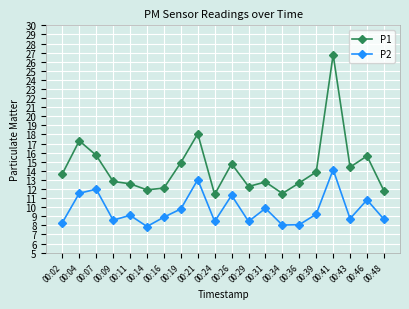

What is the difference between the maximum and minimum values in the P1 series?

15.4